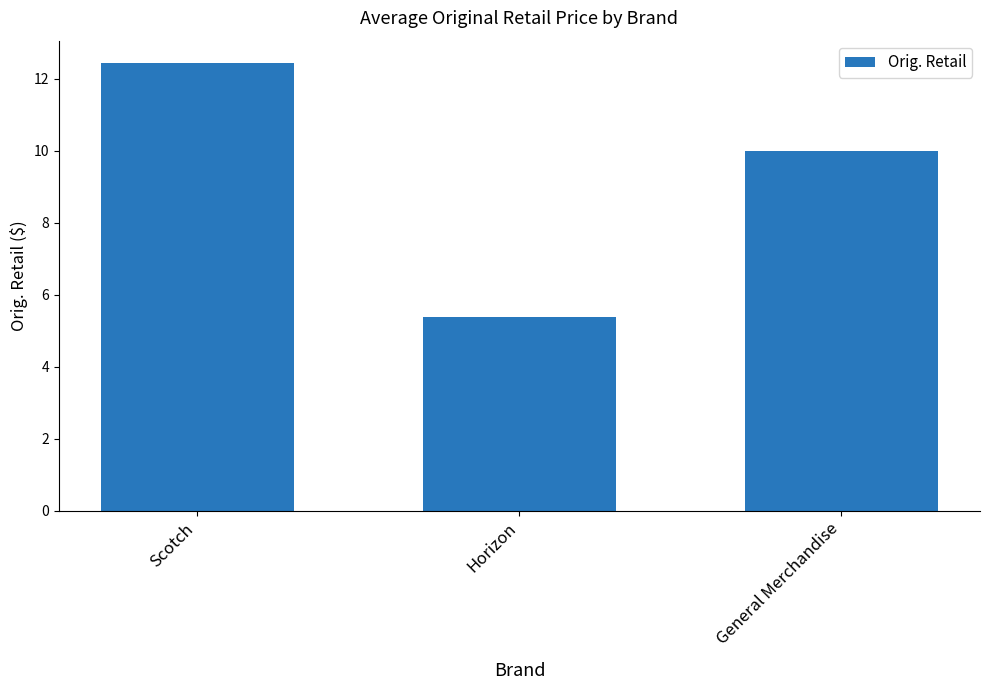

Rank the categories by value from lowest to highest.

Horizon, General Merchandise, Scotch